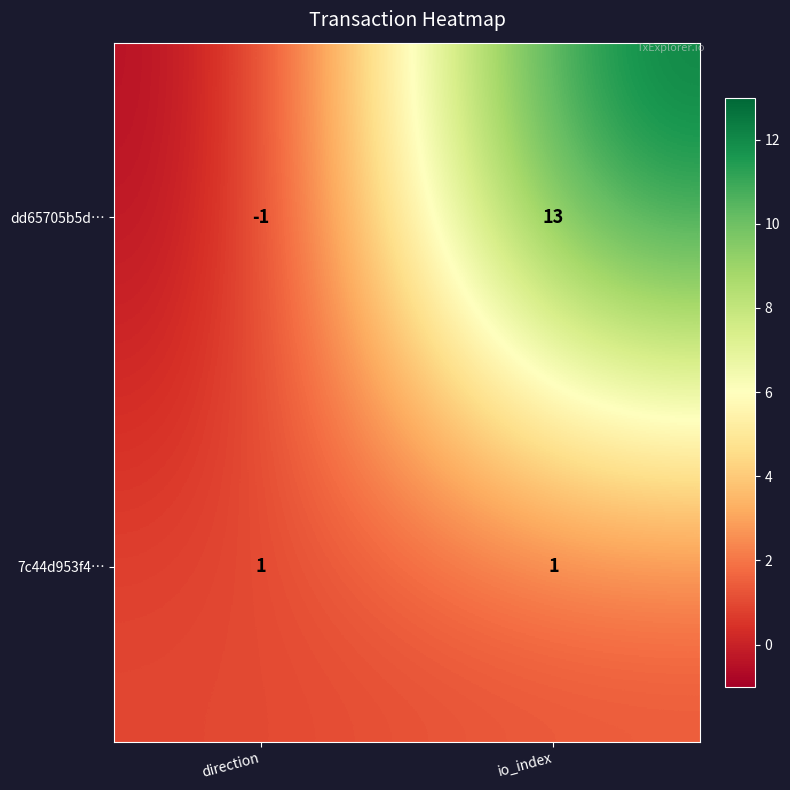

Which series has the widest spread of values?

dd65705b5d…